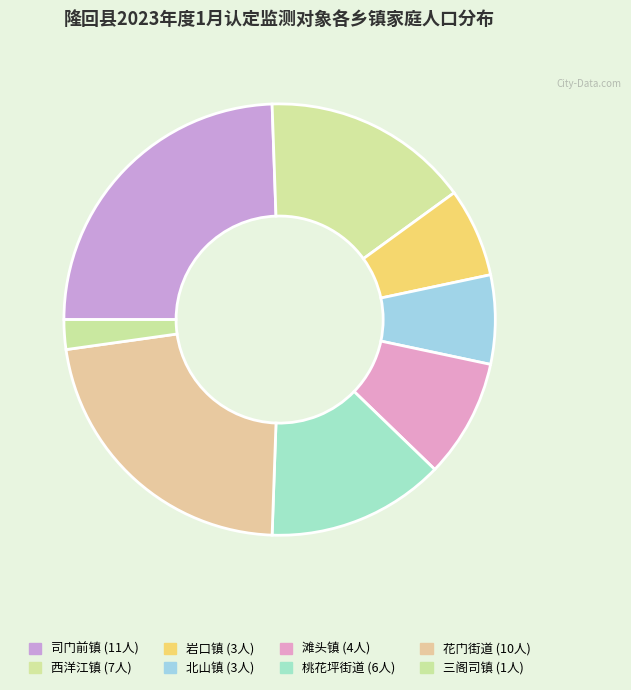

To the nearest percent, what is the average slice percentage?

12%